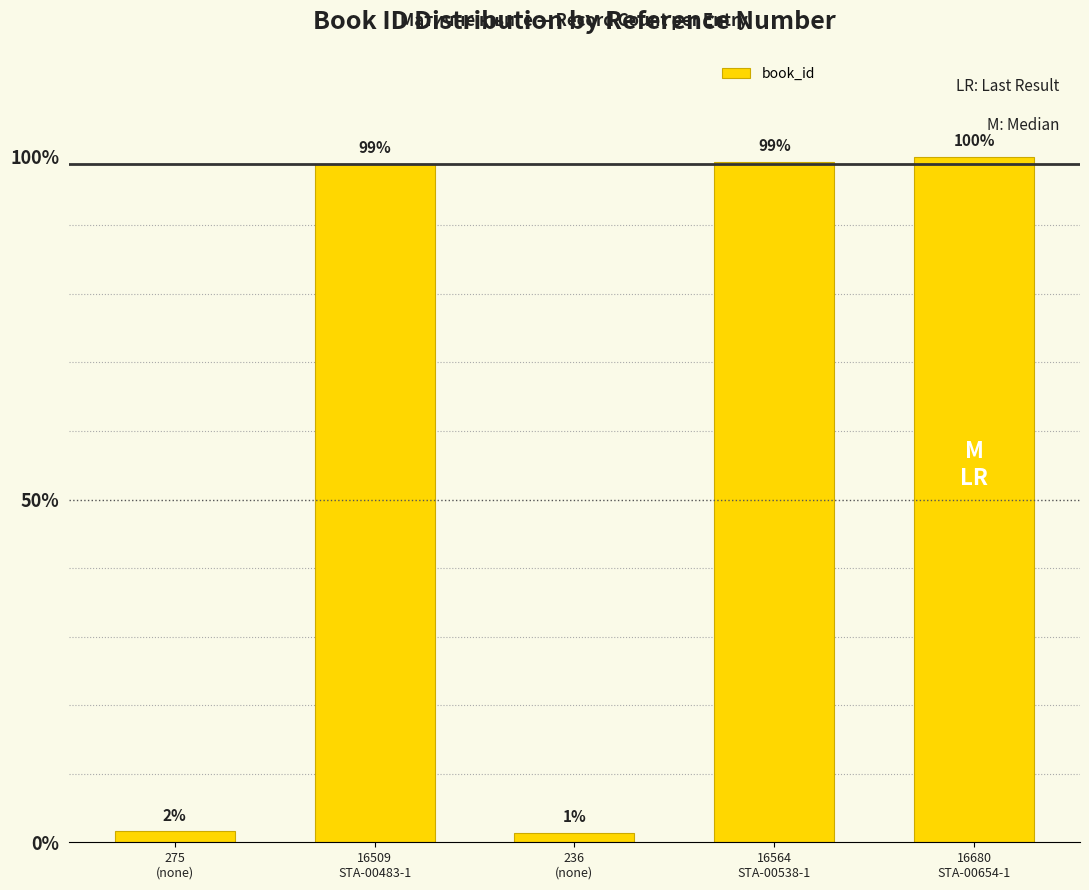

At which label does the data first exceed 16509?

16564
STA-00538-1